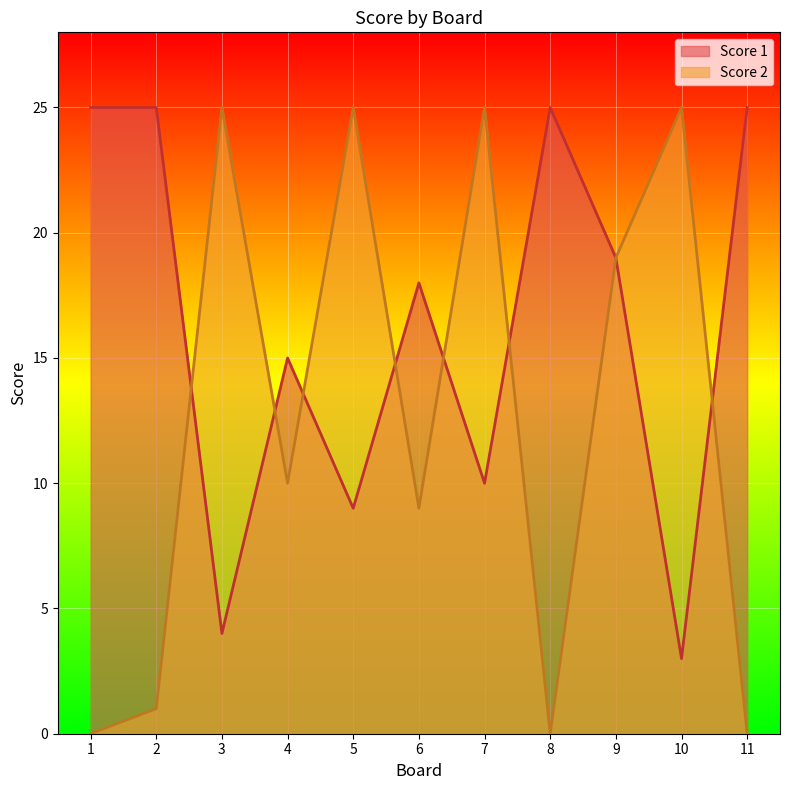

At which category is the sum across all series the highest?

9